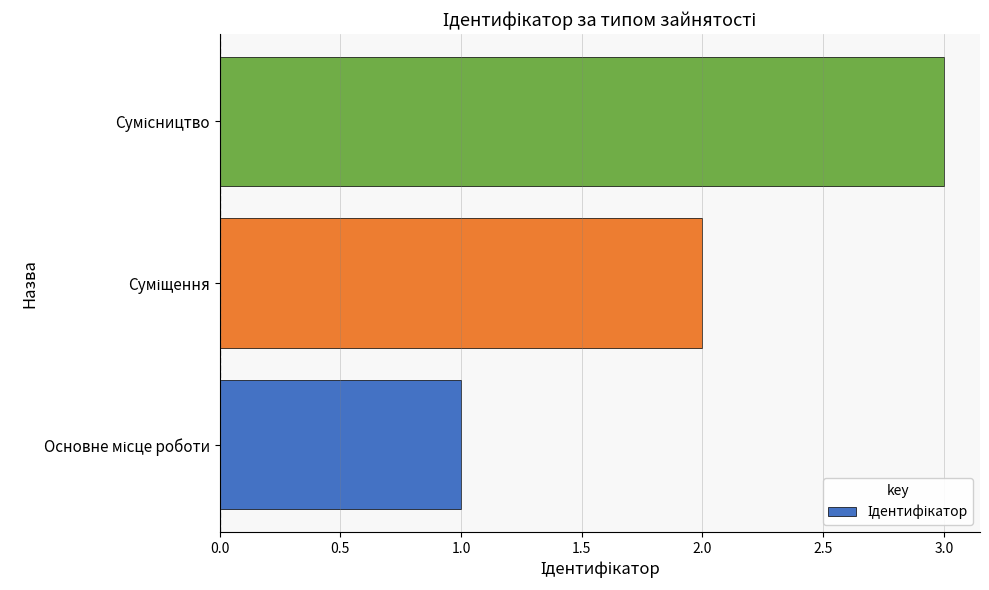

What is the greatest value displayed?

3